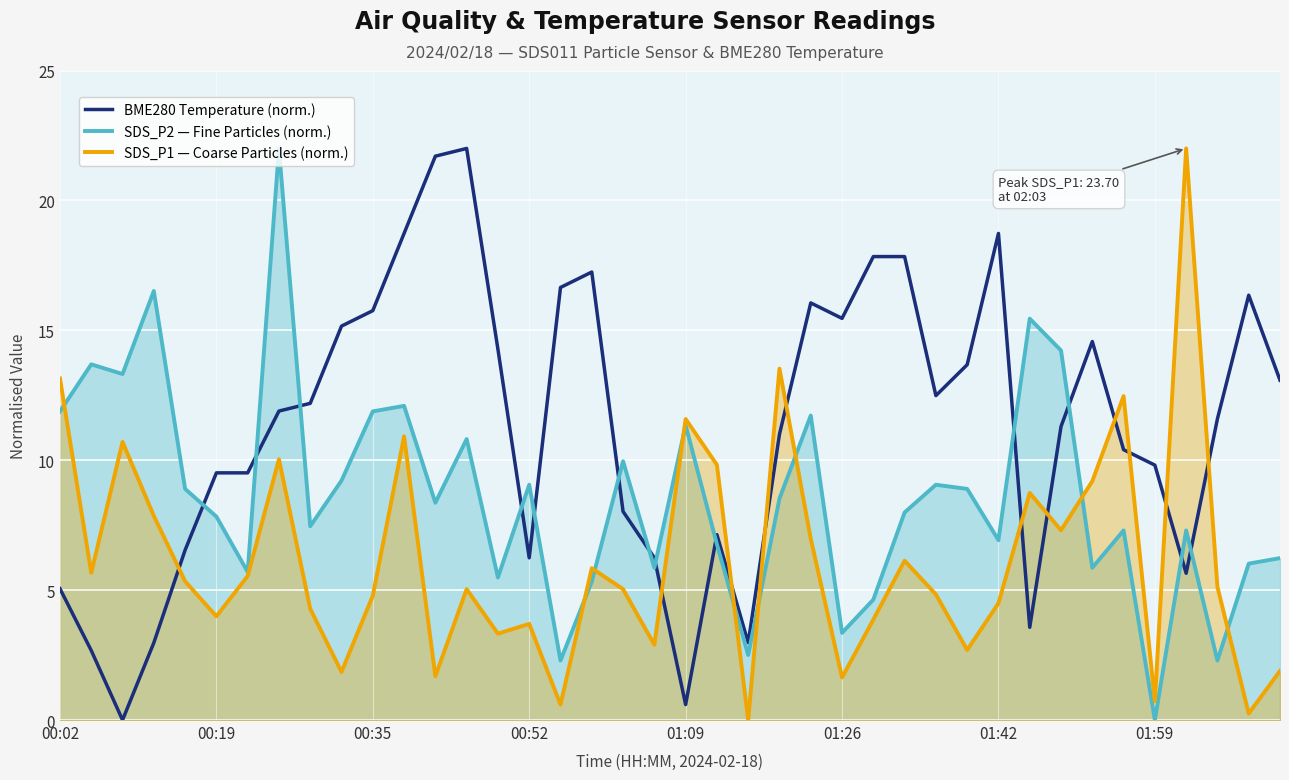

What is the value of the BME280 Temperature (norm.) point at the 31st from the left?

18.7